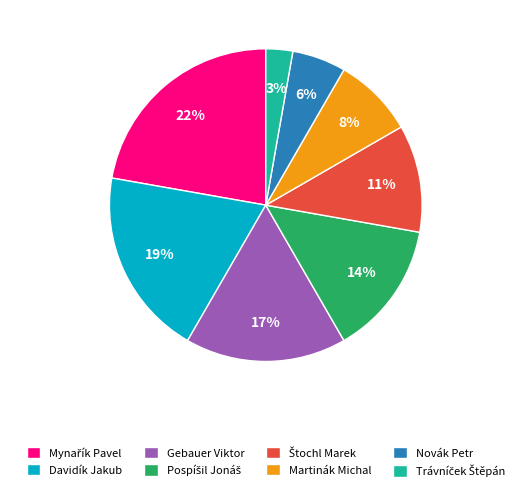

Do Gebauer Viktor and Davidík Jakub together represent more than half of the pie?

No